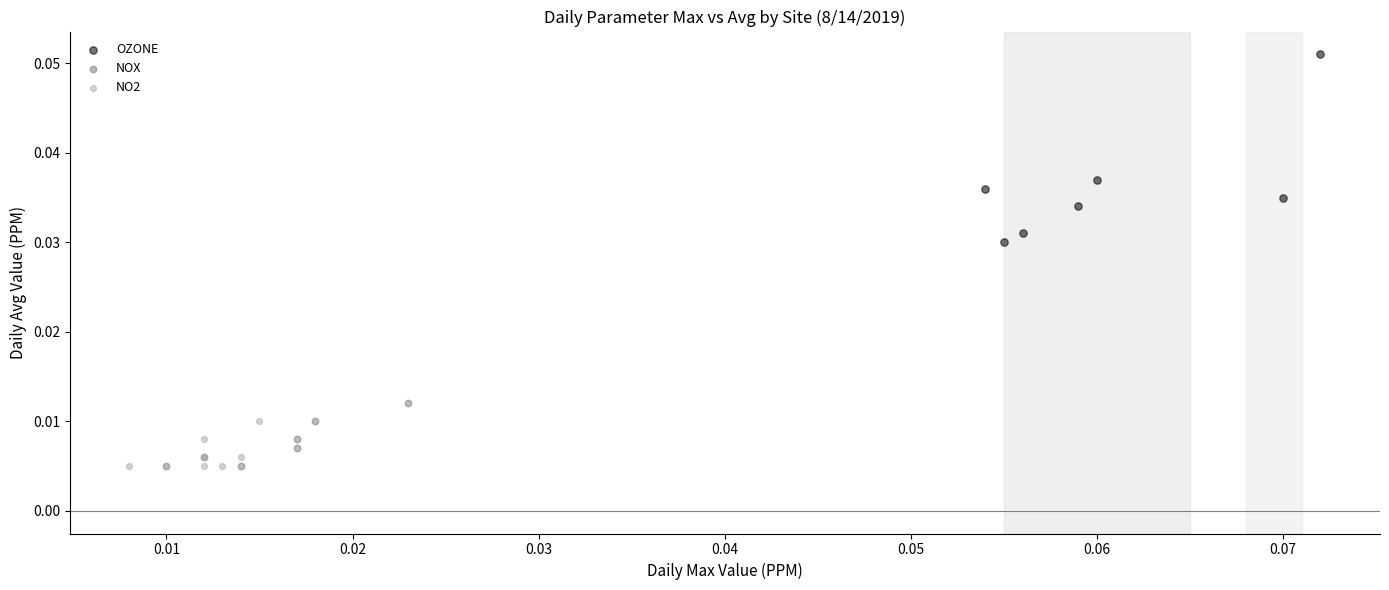

Which series reaches the maximum Y coordinate?

OZONE